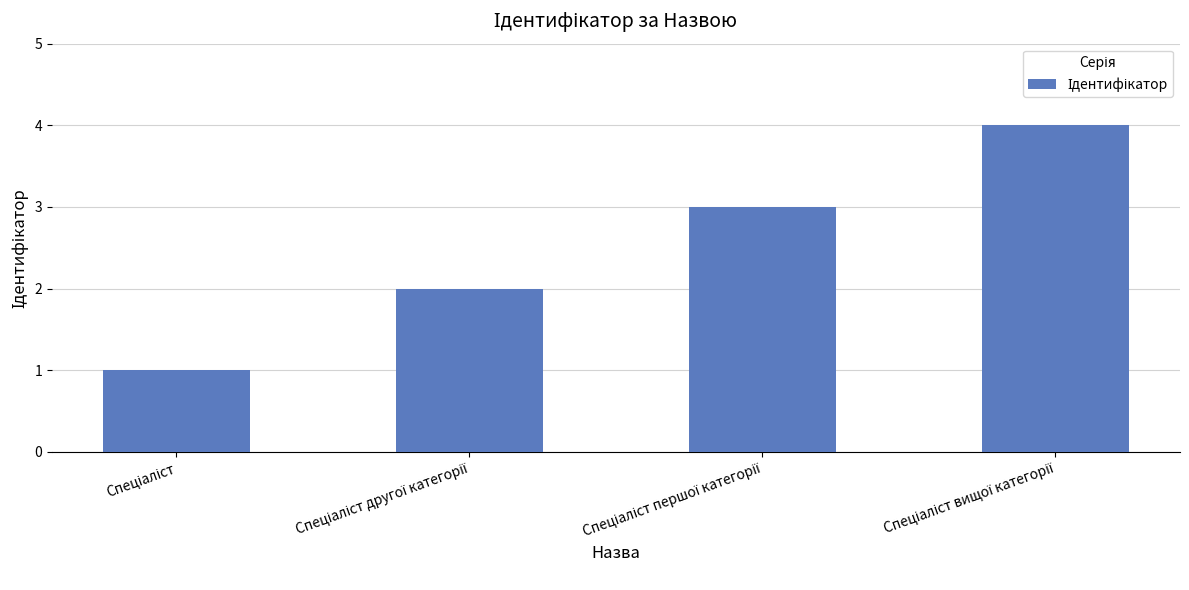

What is the maximum value shown in the chart?

4